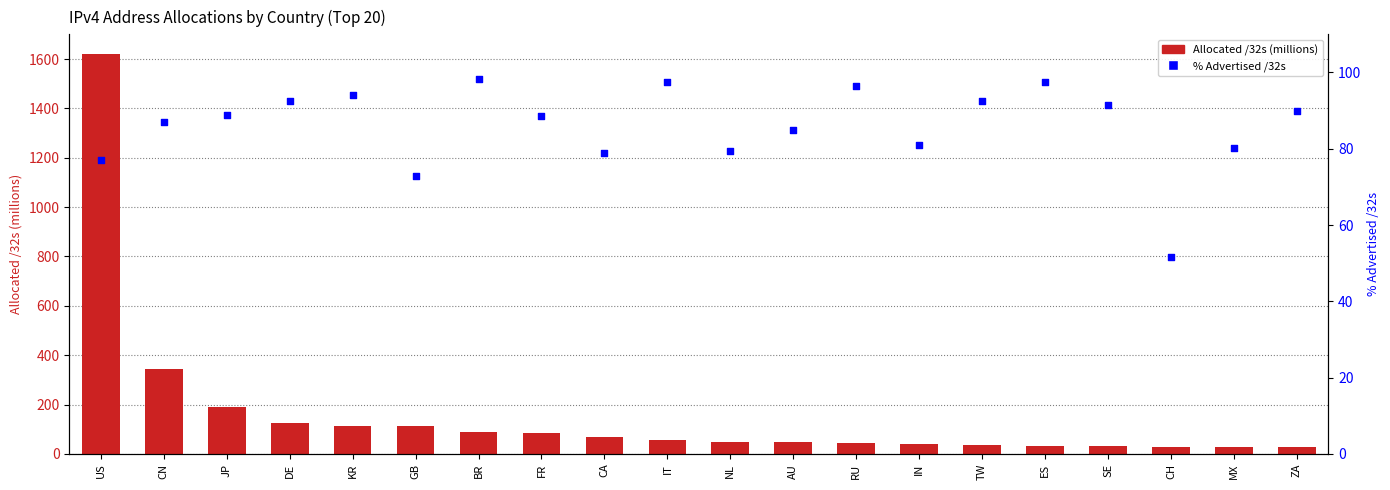

At how many categories does at least one series exceed 938?

1